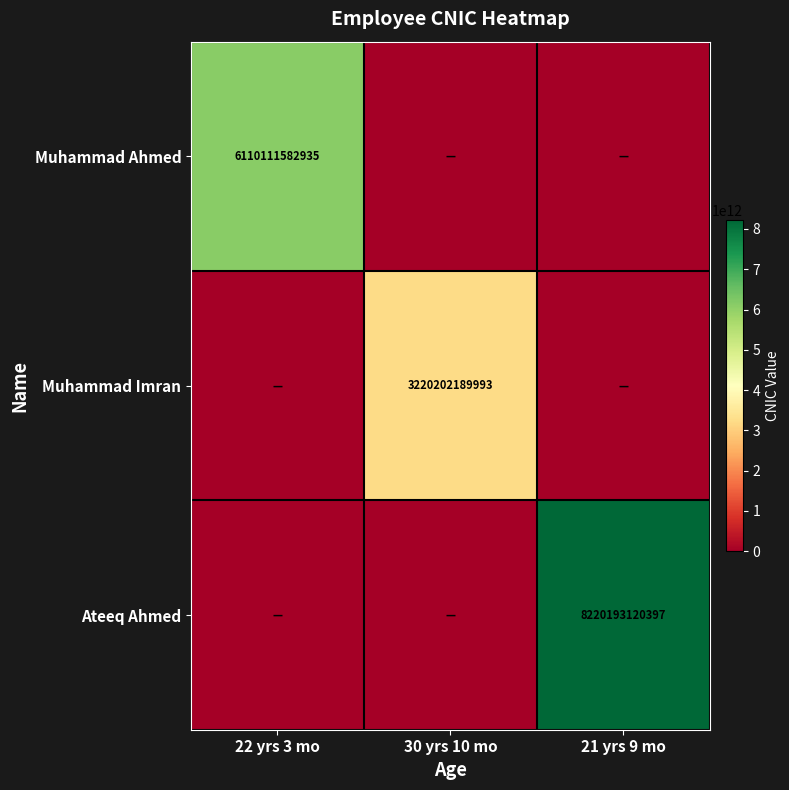

At which category is the sum across all series the highest?

21 yrs 9 mo